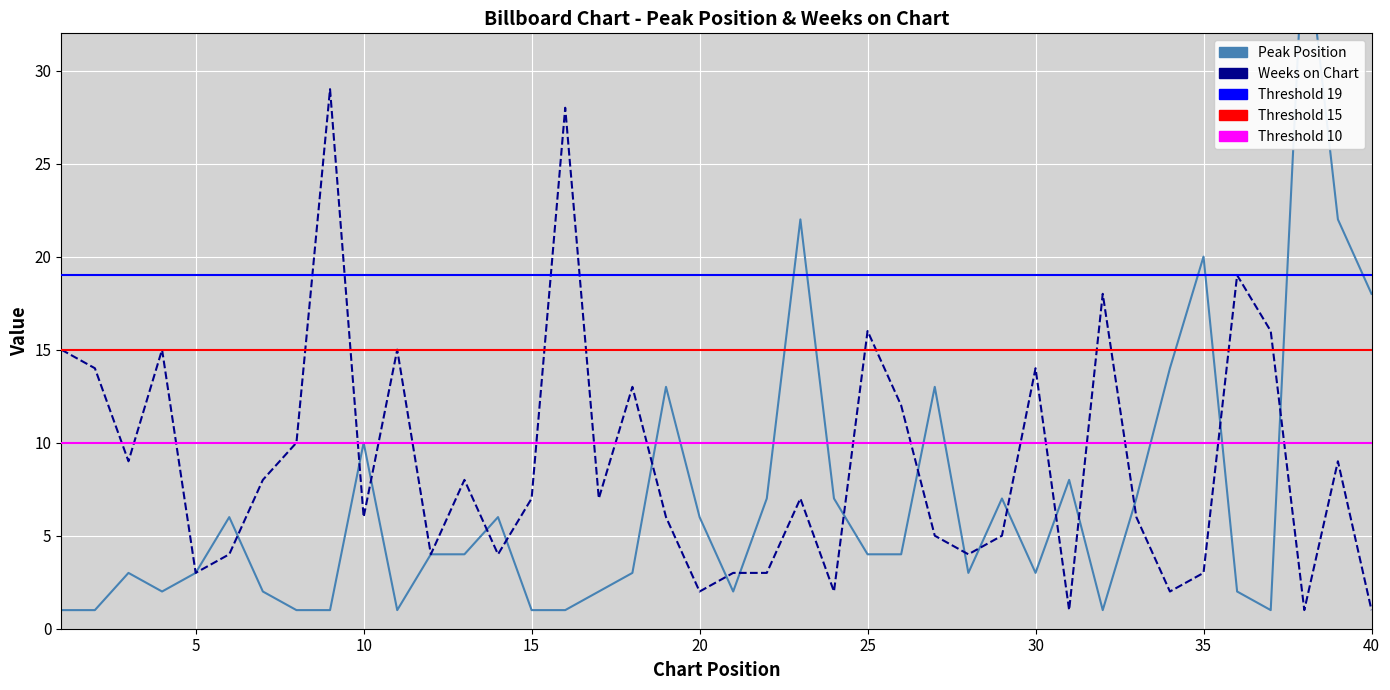

True or false: Weeks on Chart has more than 0 interior local peaks.

True